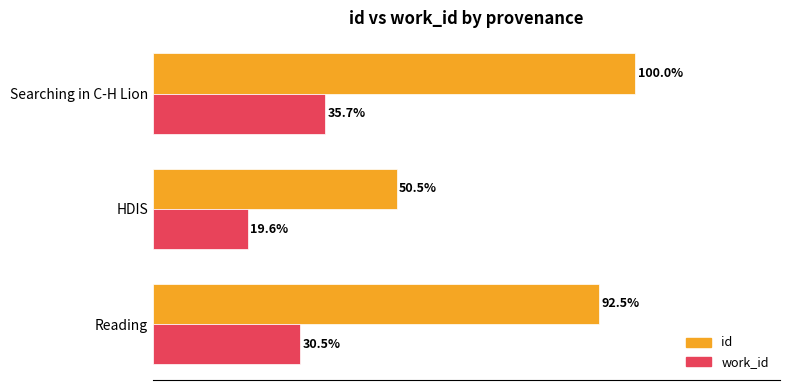

Rank the series by their maximum value, from lowest to highest.

work_id, id